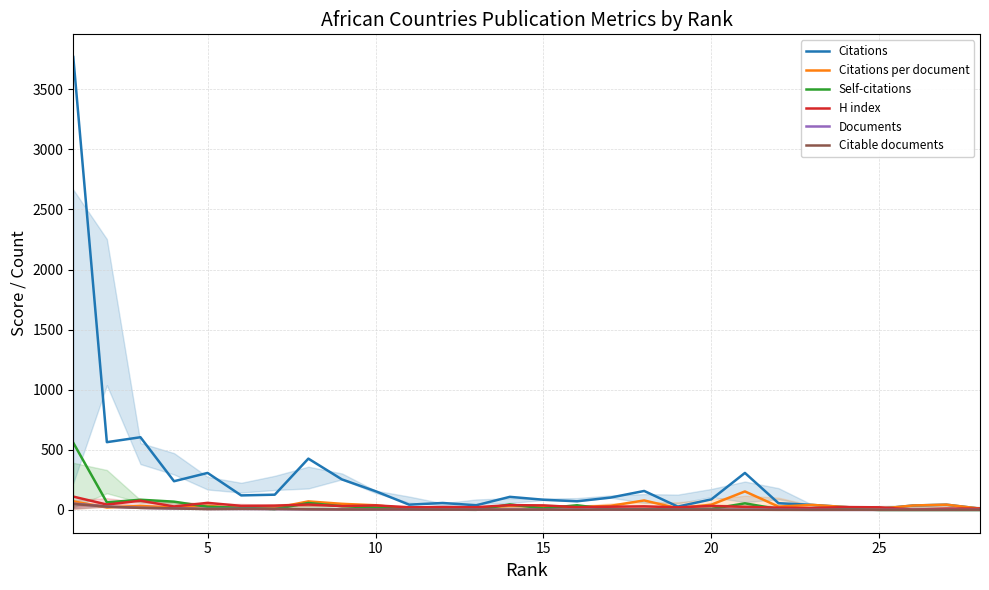

How many lines are shown in the chart?

6